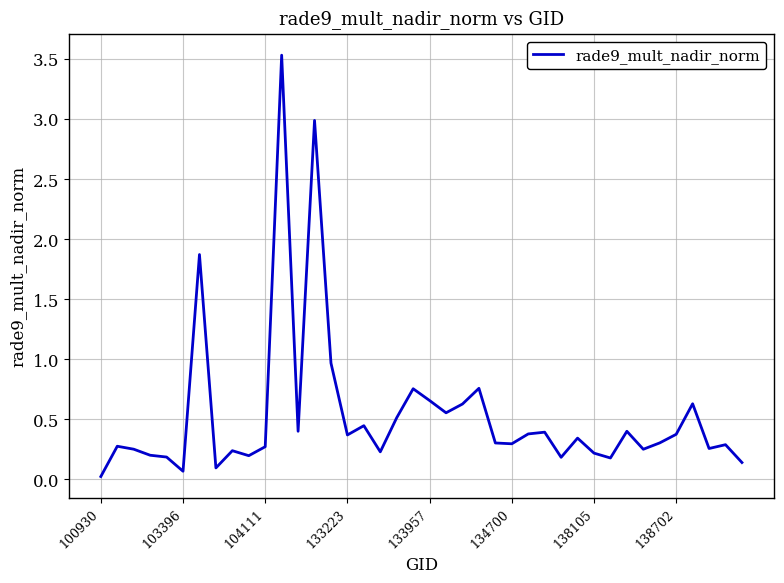

What is the maximum value shown in the chart?

3.5